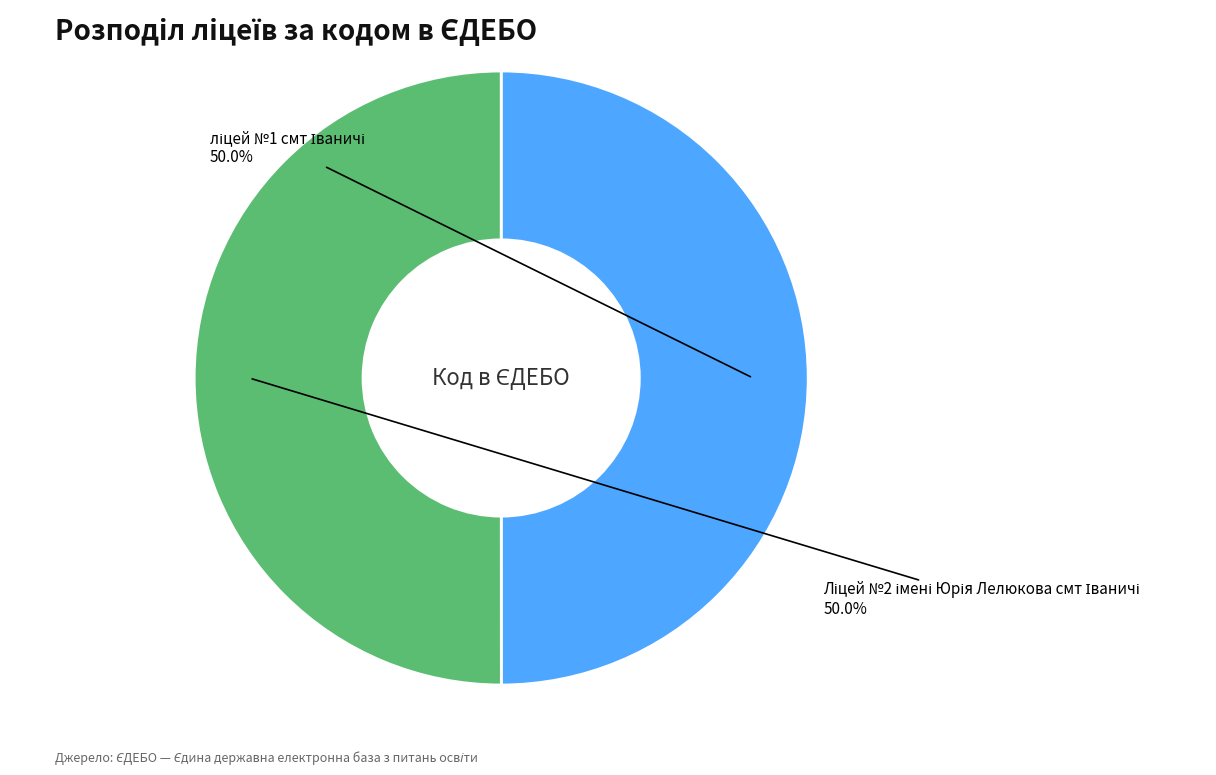

Count the number of slices in the pie.

2